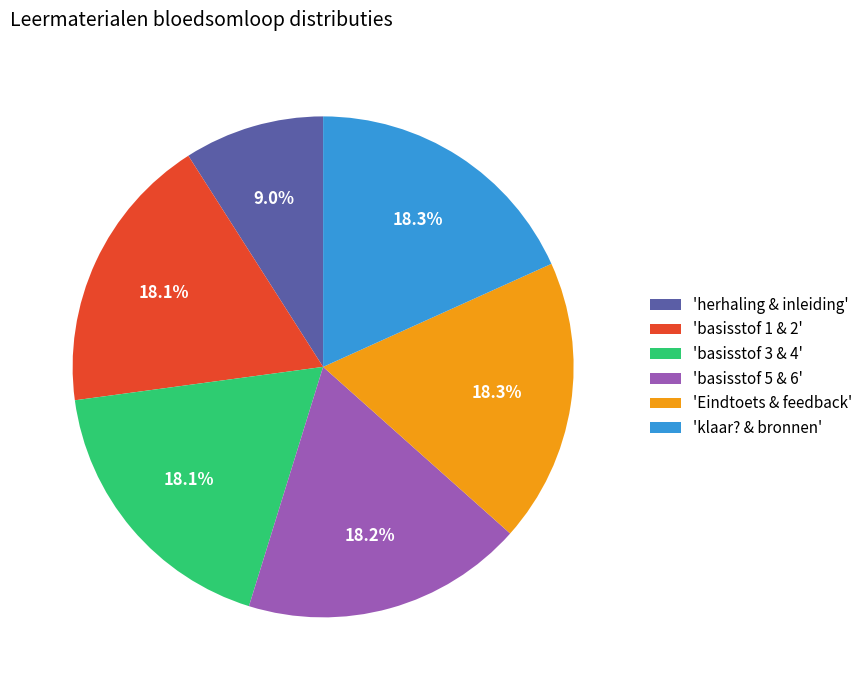

Do 'basisstof 3 & 4' and 'basisstof 5 & 6' together represent more than half of the pie?

No